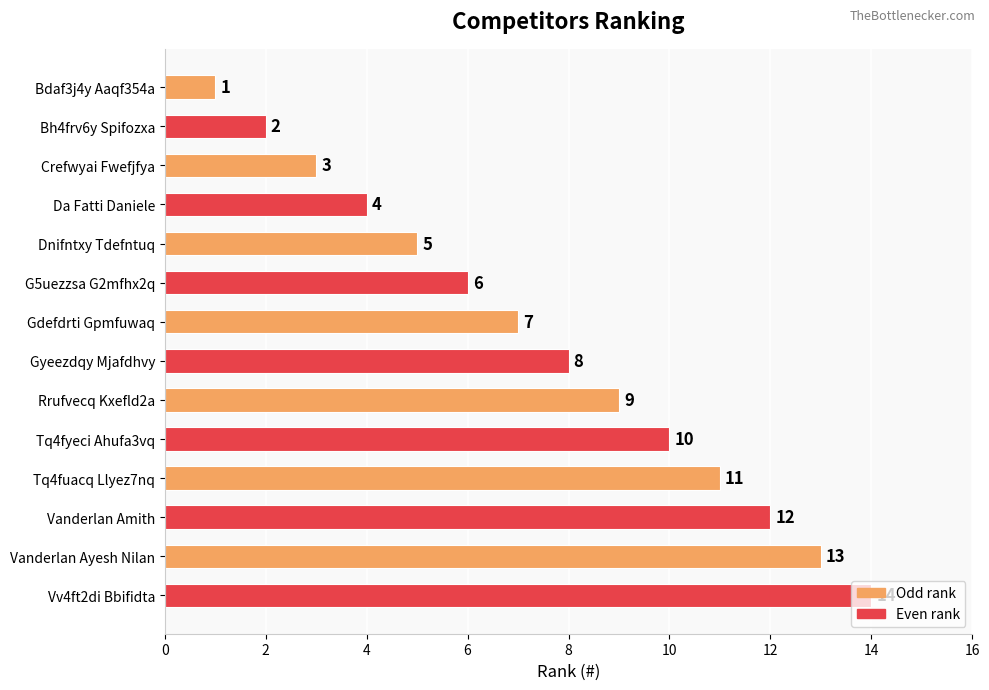

Where is the data nearest to the value 7?

Gdefdrti Gpmfuwaq